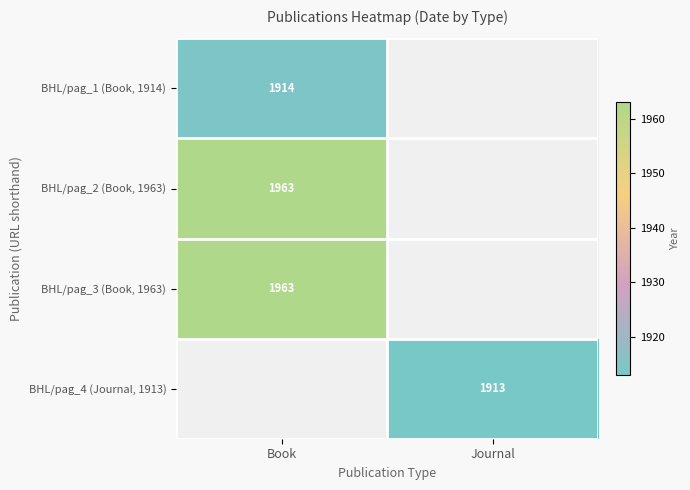

How many series are shown in this chart?

4